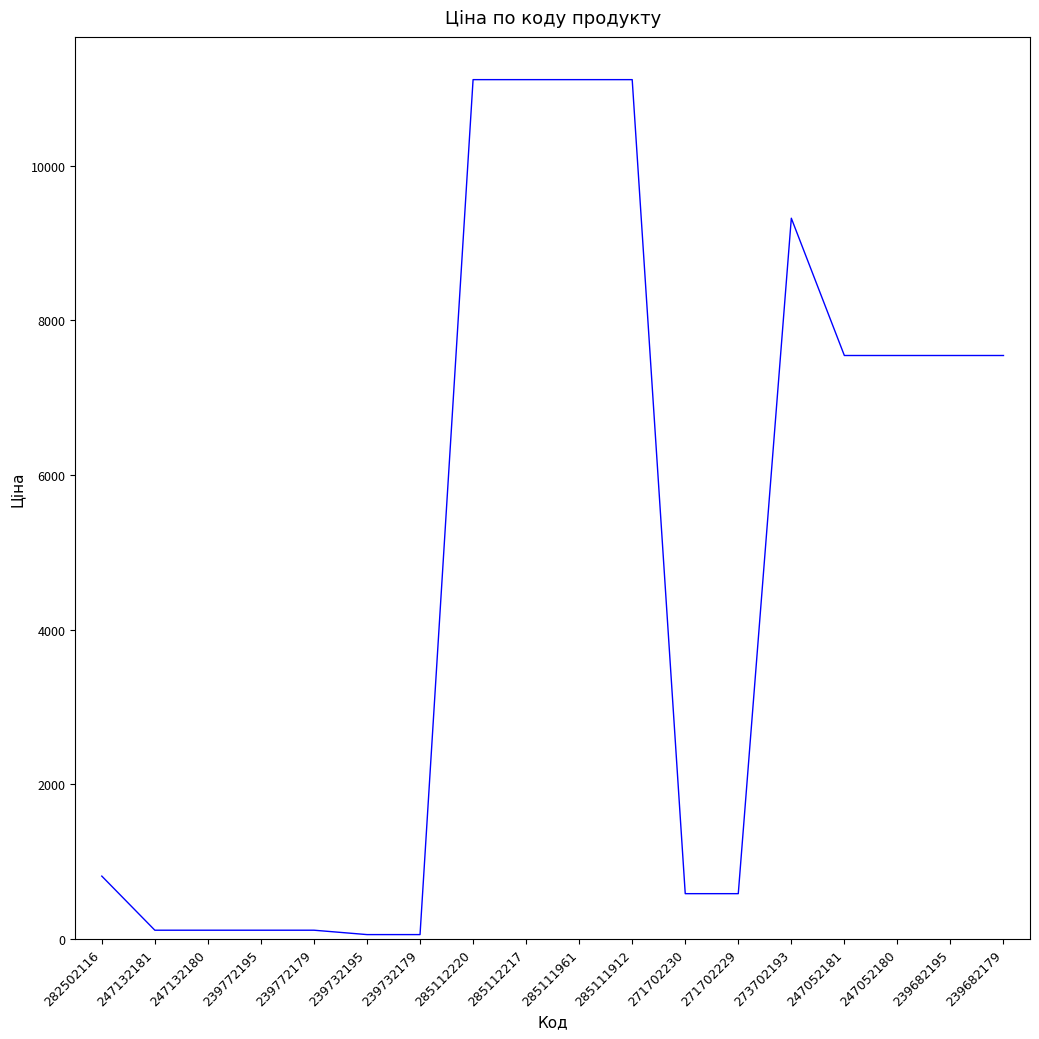

What is the greatest value displayed?

11113.6